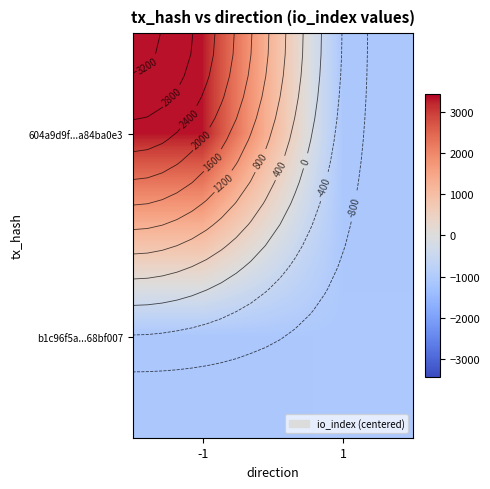

What is the approximate value of b1c96f5a...68bf007 at 1?

-1091.5